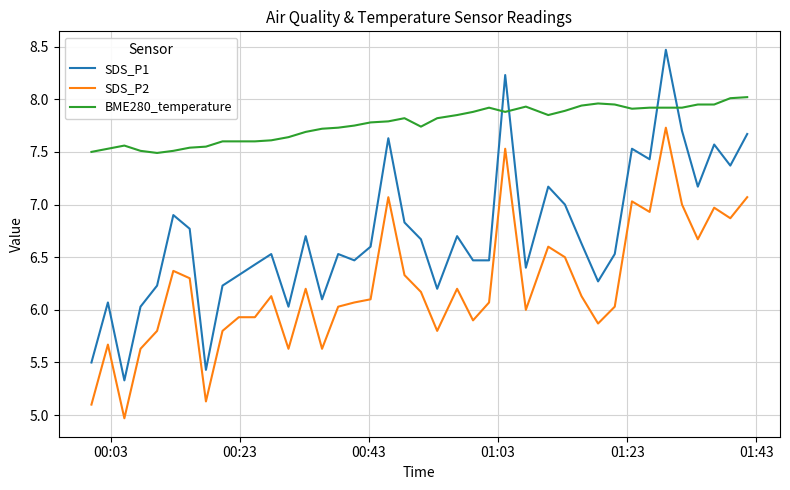

List the series in order of their overall mean, highest first.

BME280_temperature, SDS_P1, SDS_P2